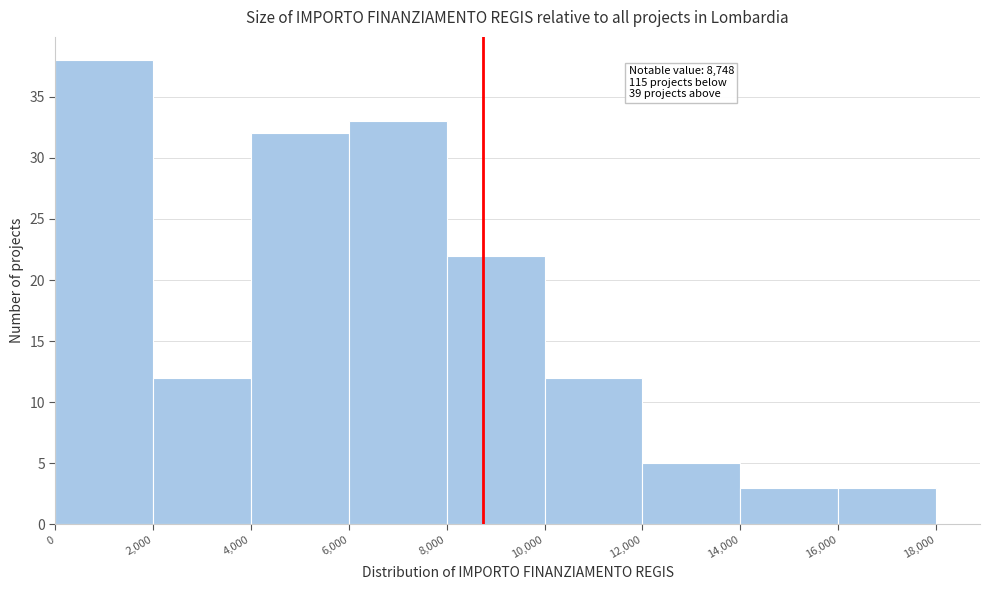

Which range on the x-axis has the tallest bar?

0 to 2,000